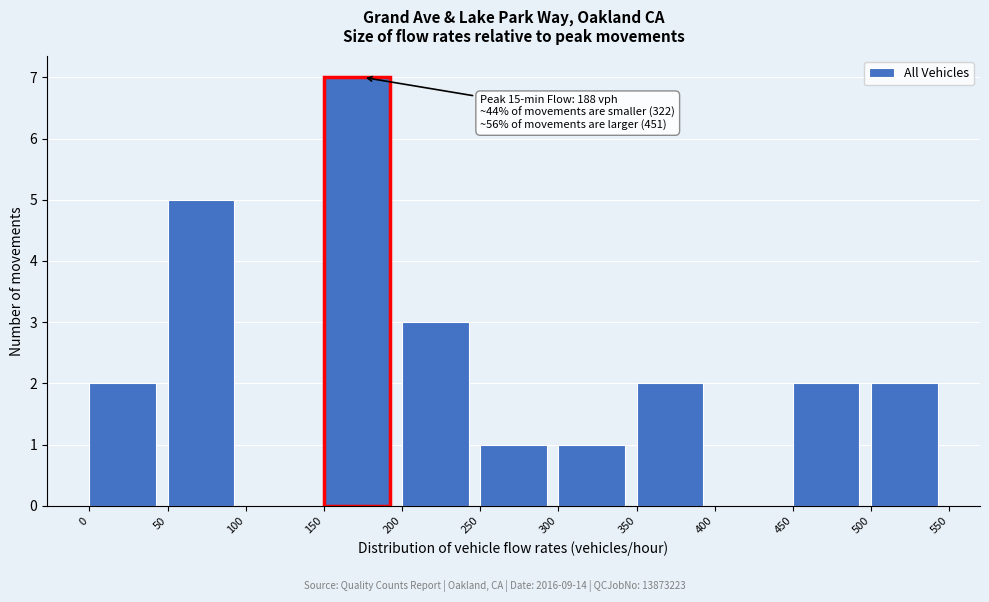

Over which range of the x-axis is the bar tallest?

150 to 200